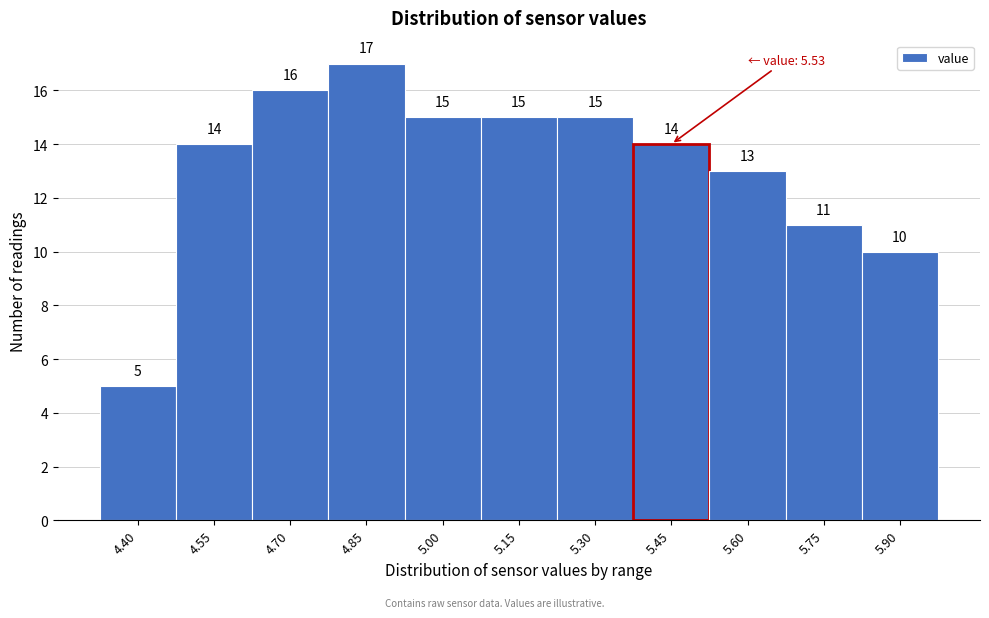

Reading left to right, extract all data points from this chart.

4.40=5	4.55=14	4.70=16	4.85=17	5.00=15	5.15=15	5.30=15	5.45=14	5.60=13	5.75=11	5.90=10